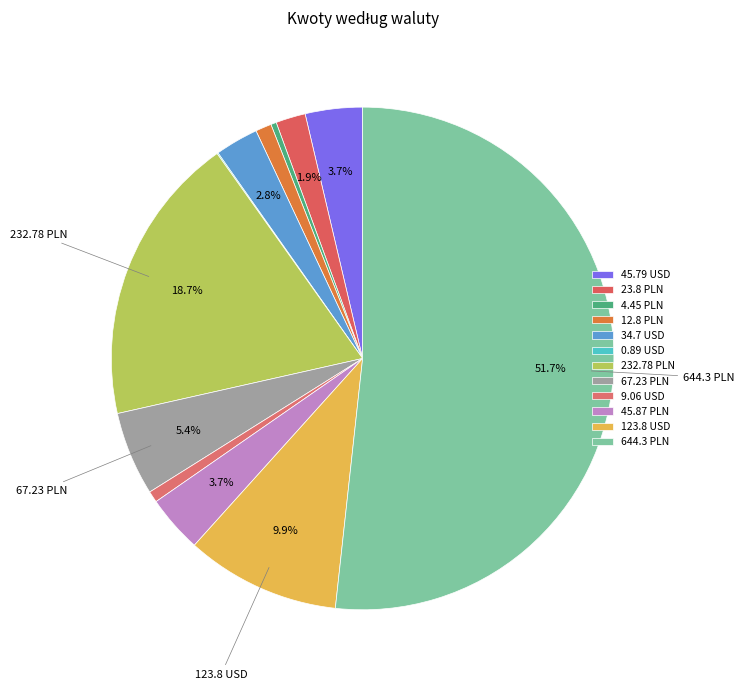

To the nearest percent, what is the average slice percentage?

8%